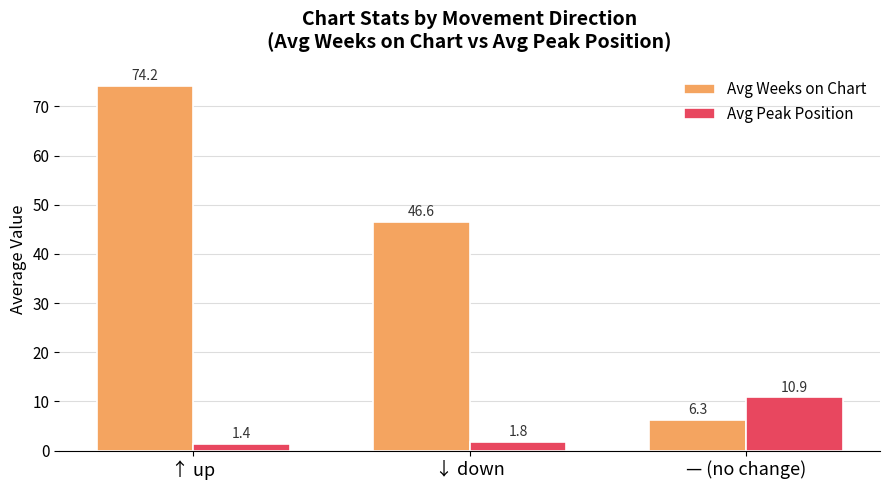

Does the chart contain any negative values?

No